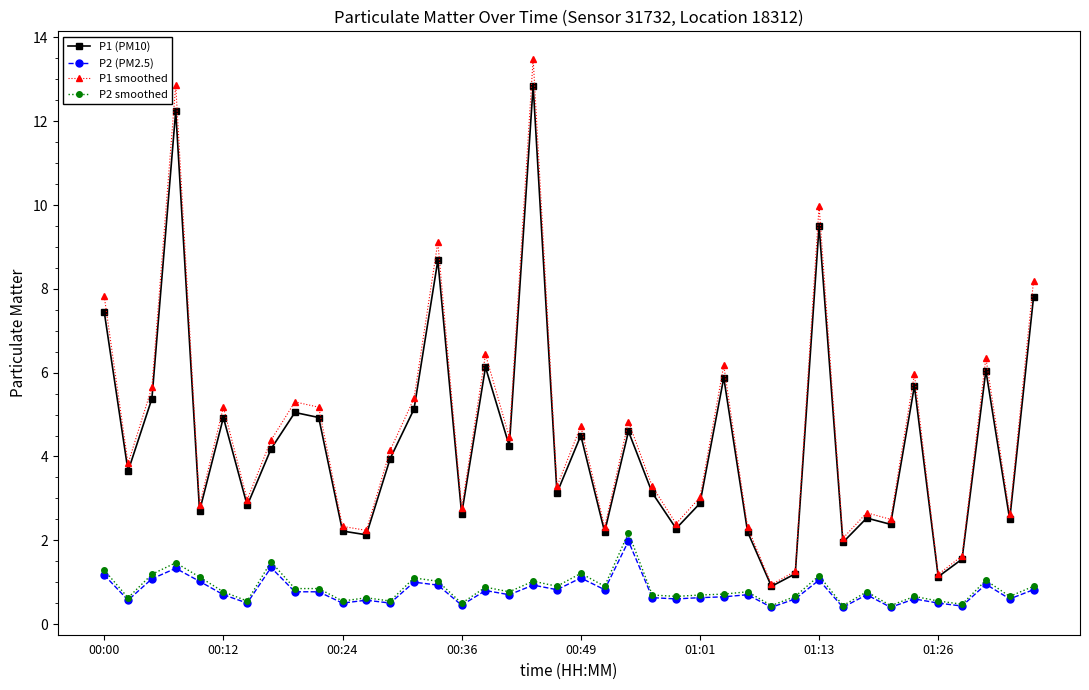

True or false: P1 (PM10) has more than 2 interior local peaks.

True